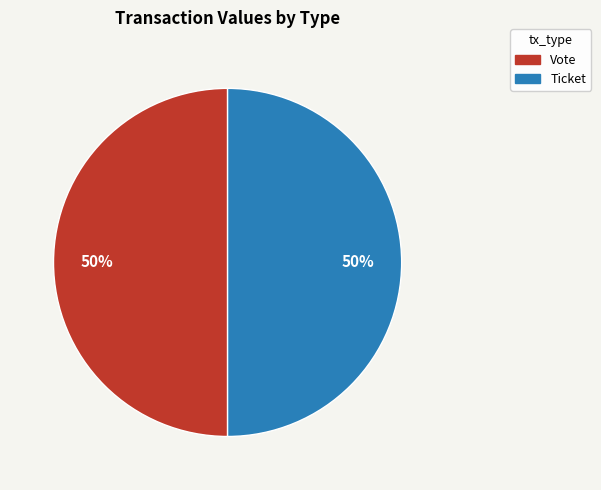

What is the ratio of the value at Vote to the value at Ticket?

1.0